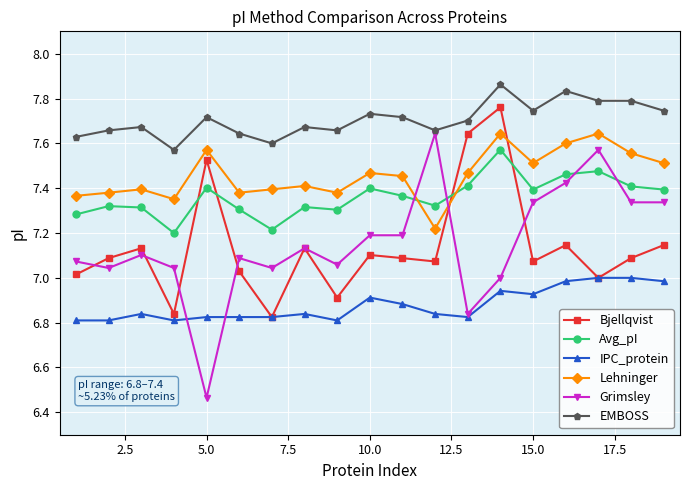

Which series has the widest spread of values?

Grimsley